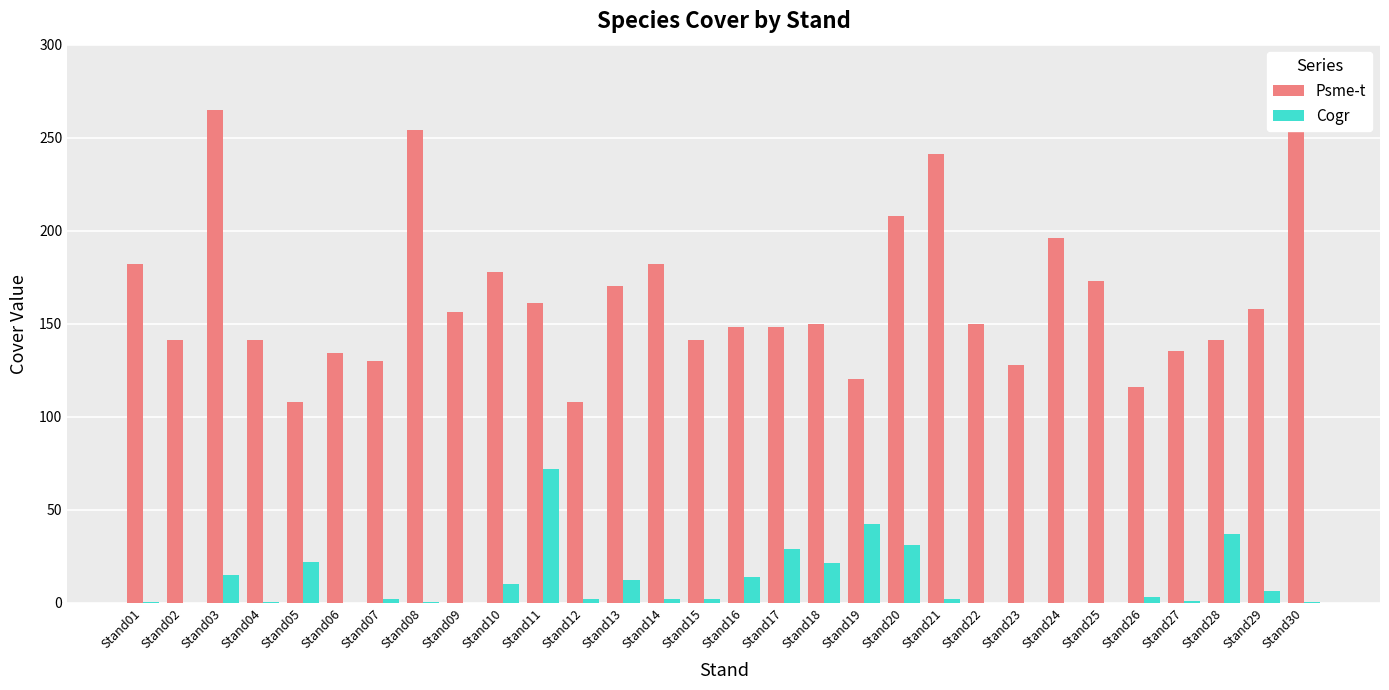

Is the value of Psme-t at Stand21 greater than the value of Cogr at Stand08?

Yes